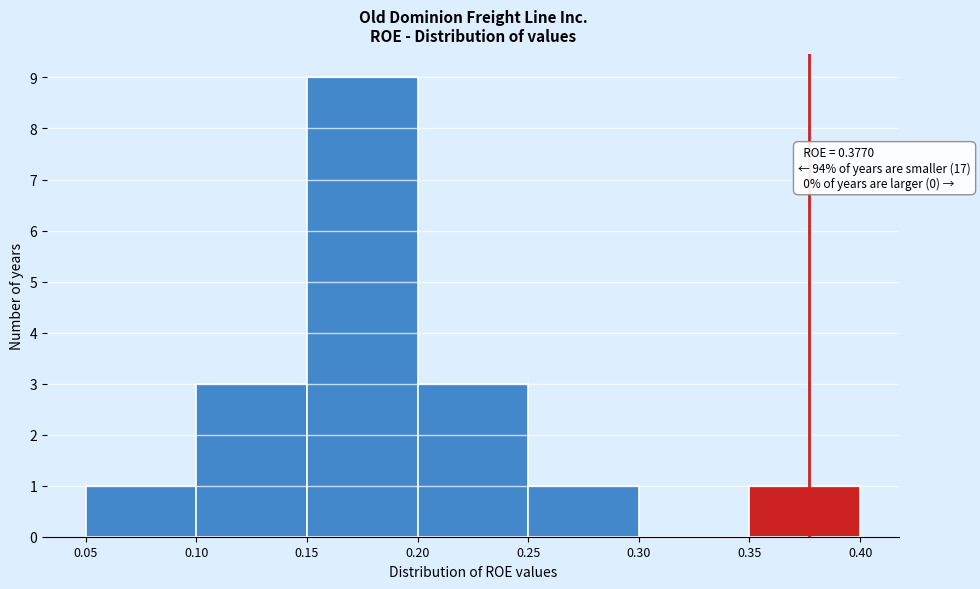

Which range on the x-axis has the tallest bar?

0.15 to 0.20